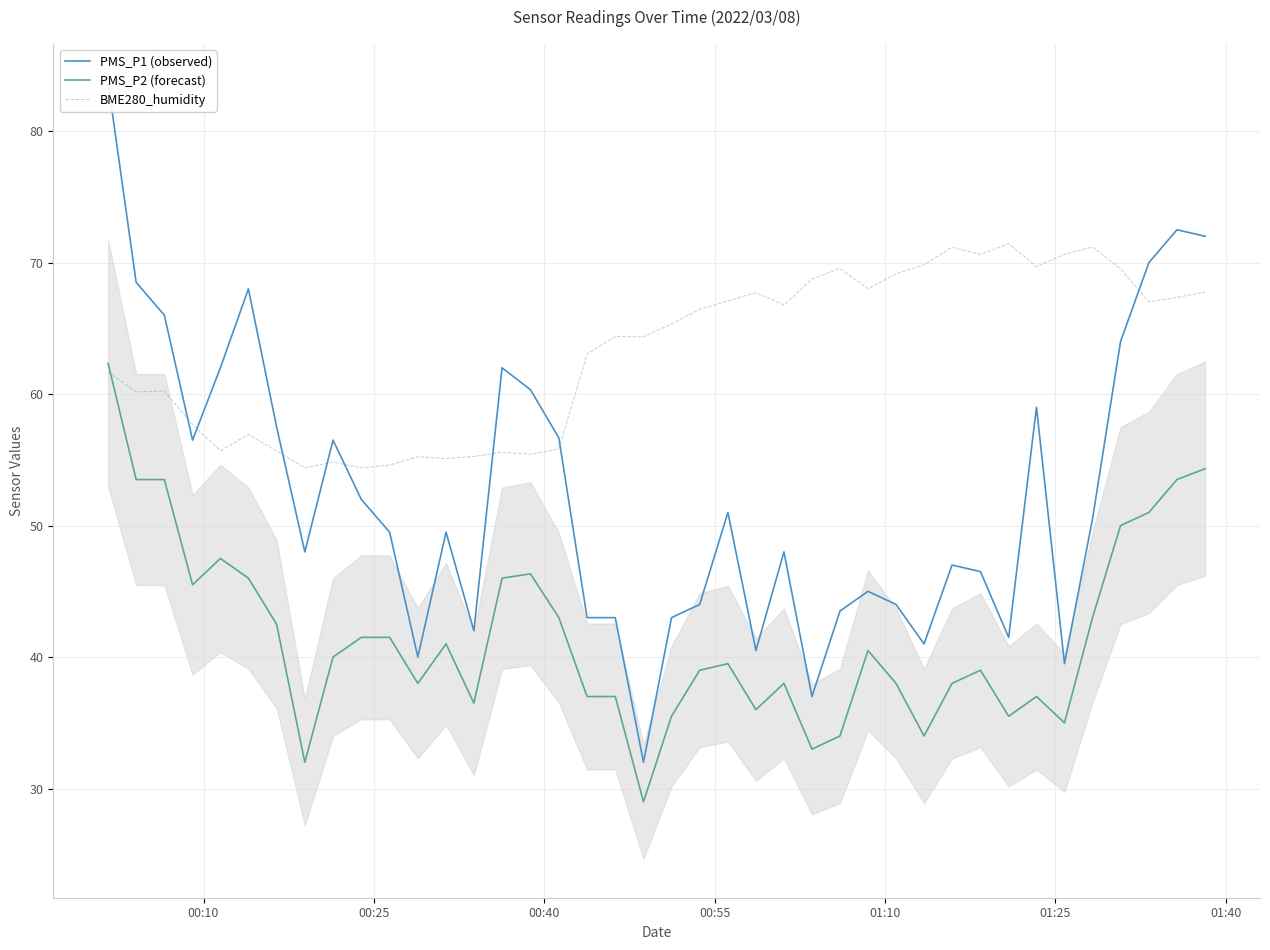

How many times do PMS_P2 (forecast) and BME280_humidity cross each other?

1